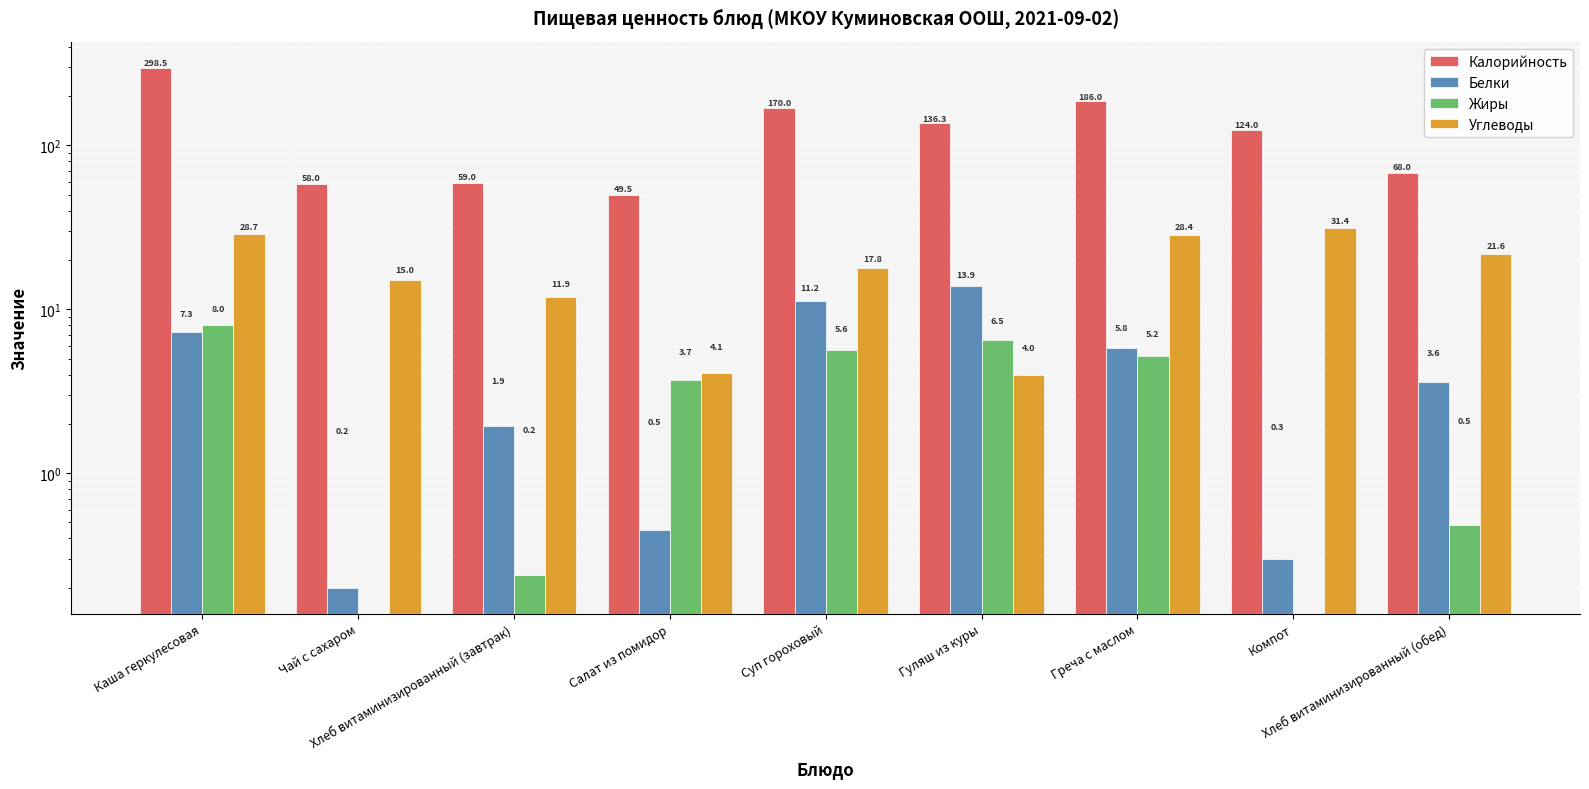

What is the label of the 9th bar from the left?

Хлеб витаминизированный (обед)